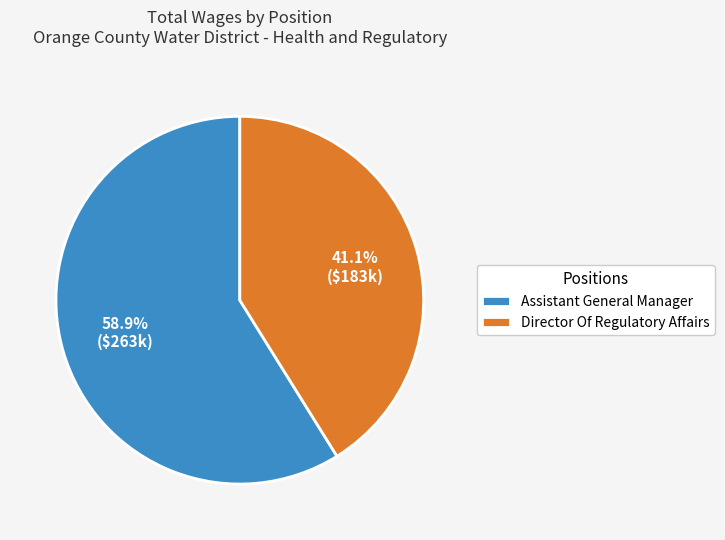

Does Director Of Regulatory Affairs represent more than half of the total?

No